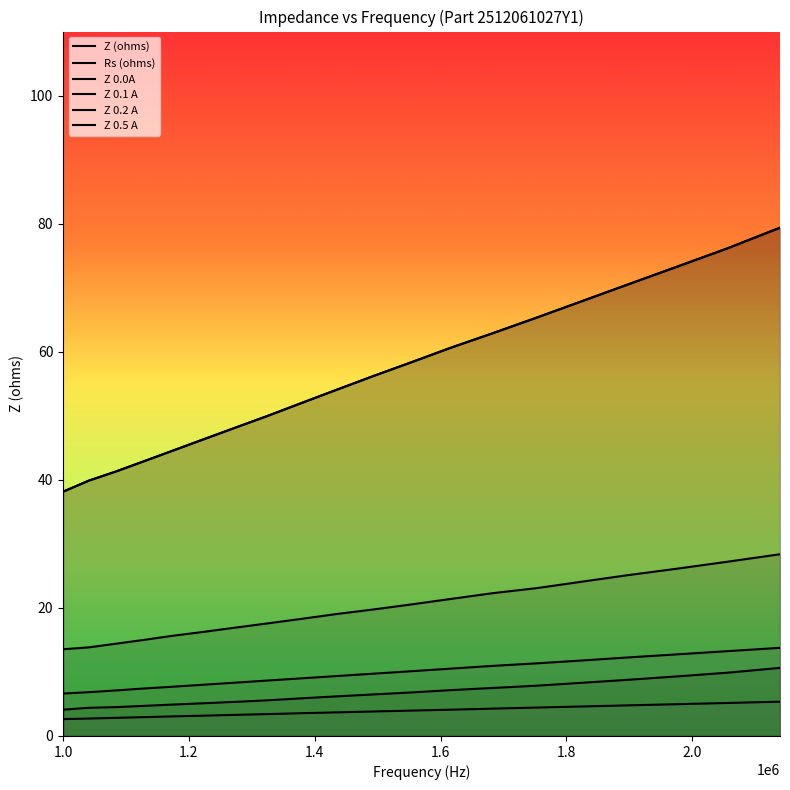

True or false: Z 0.1 A has more than 0 interior local peaks.

False